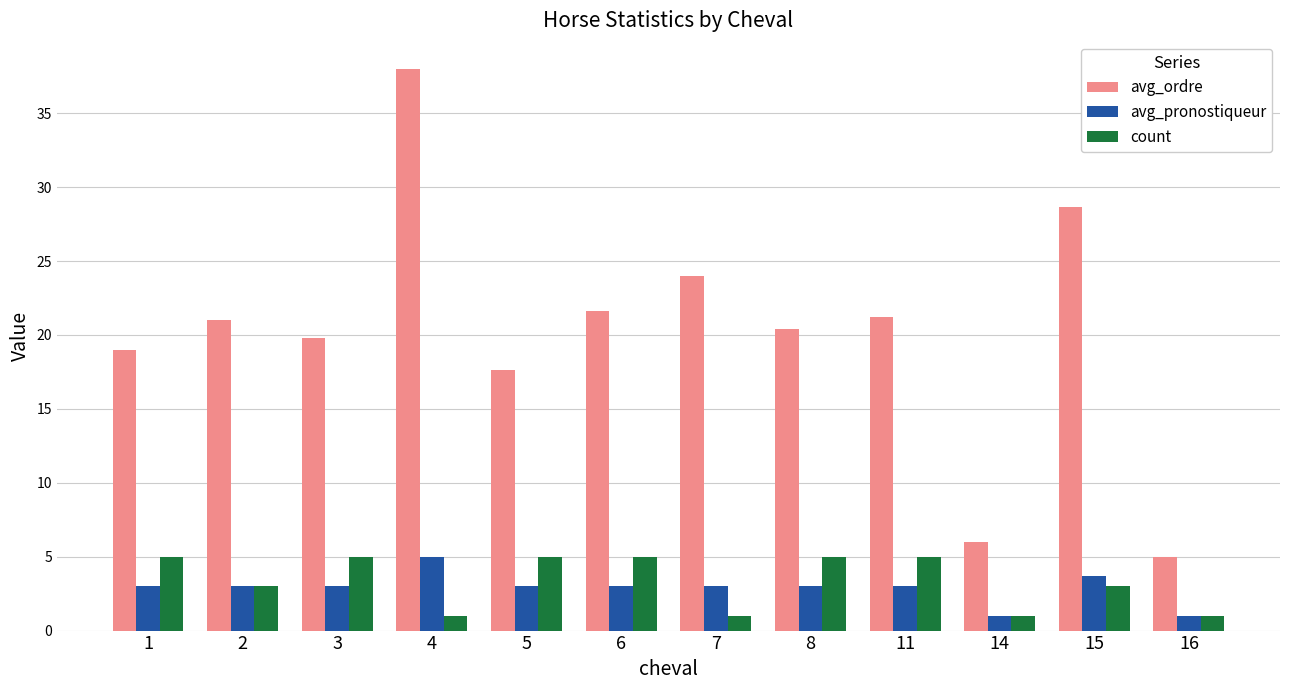

Reading right to left, transcribe all the data shown in this chart.

avg_ordre: 16=5.0	15=28.7	14=6.0	11=21.2	8=20.4	7=24.0	6=21.6	5=17.6	4=38.0	3=19.8	2=21.0	1=19.0
avg_pronostiqueur: 16=1.0	15=3.7	14=1.0	11=3.0	8=3.0	7=3.0	6=3.0	5=3.0	4=5.0	3=3.0	2=3.0	1=3.0
count: 16=1.0	15=3.0	14=1.0	11=5.0	8=5.0	7=1.0	6=5.0	5=5.0	4=1.0	3=5.0	2=3.0	1=5.0